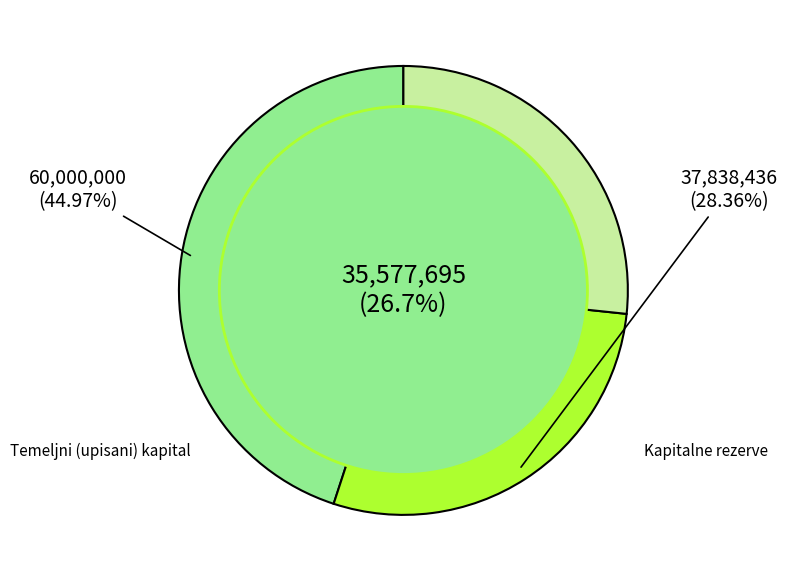

Is there any slice that represents more than half of the pie?

No